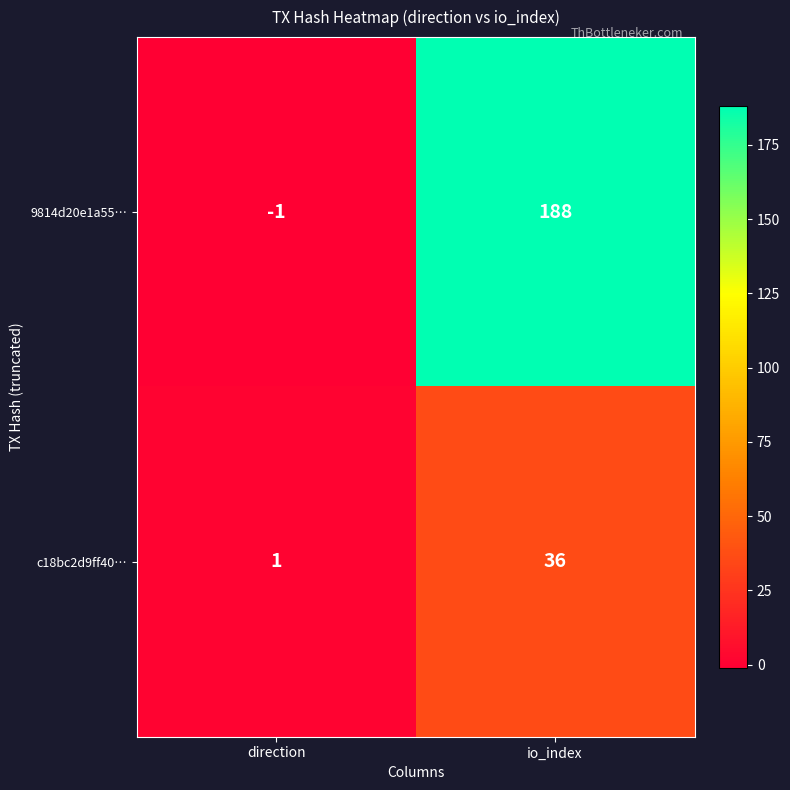

Rank the series at io_index from lowest to highest value.

c18bc2d9ff40…, 9814d20e1a55…